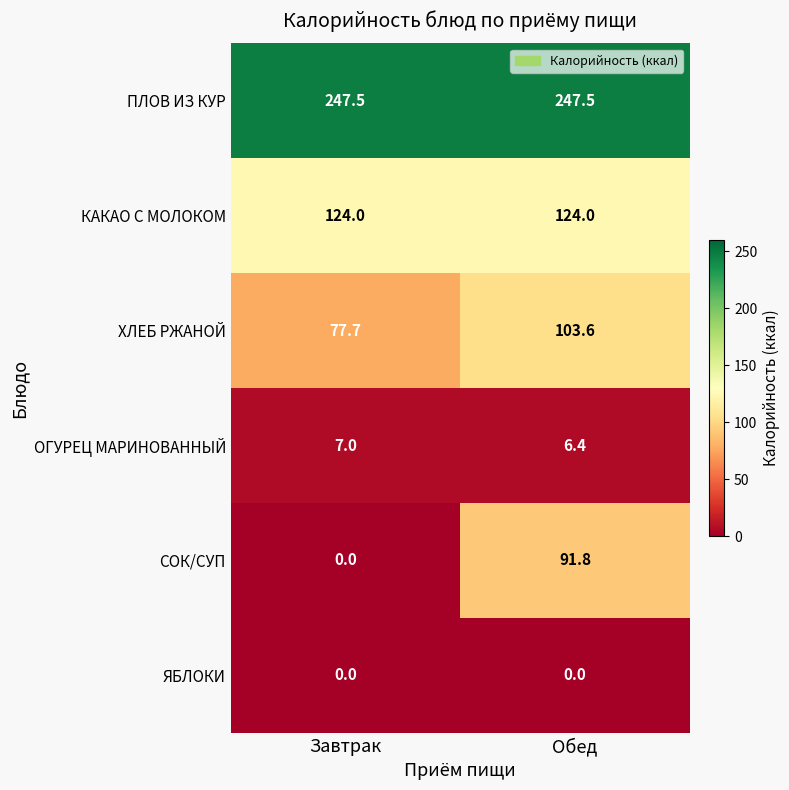

Where is ОГУРЕЦ МАРИНОВАННЫЙ nearest to the value 6?

Обед